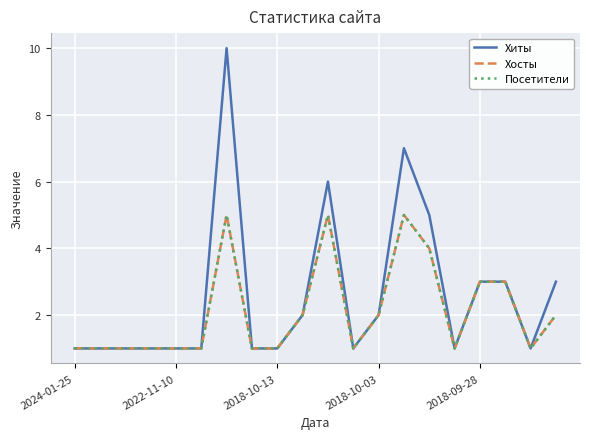

Does the chart display data point markers on the line(s)?

No